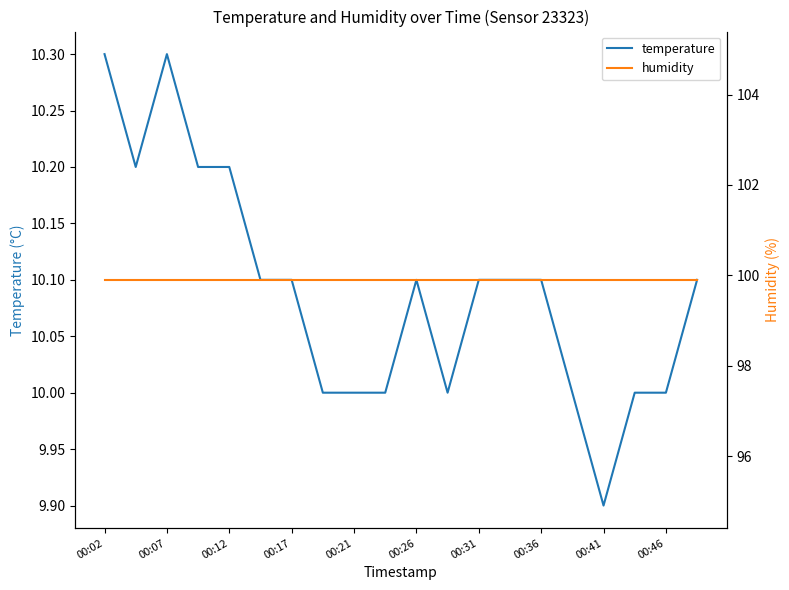

True or false: humidity has a value of 99.9 at 15.

True